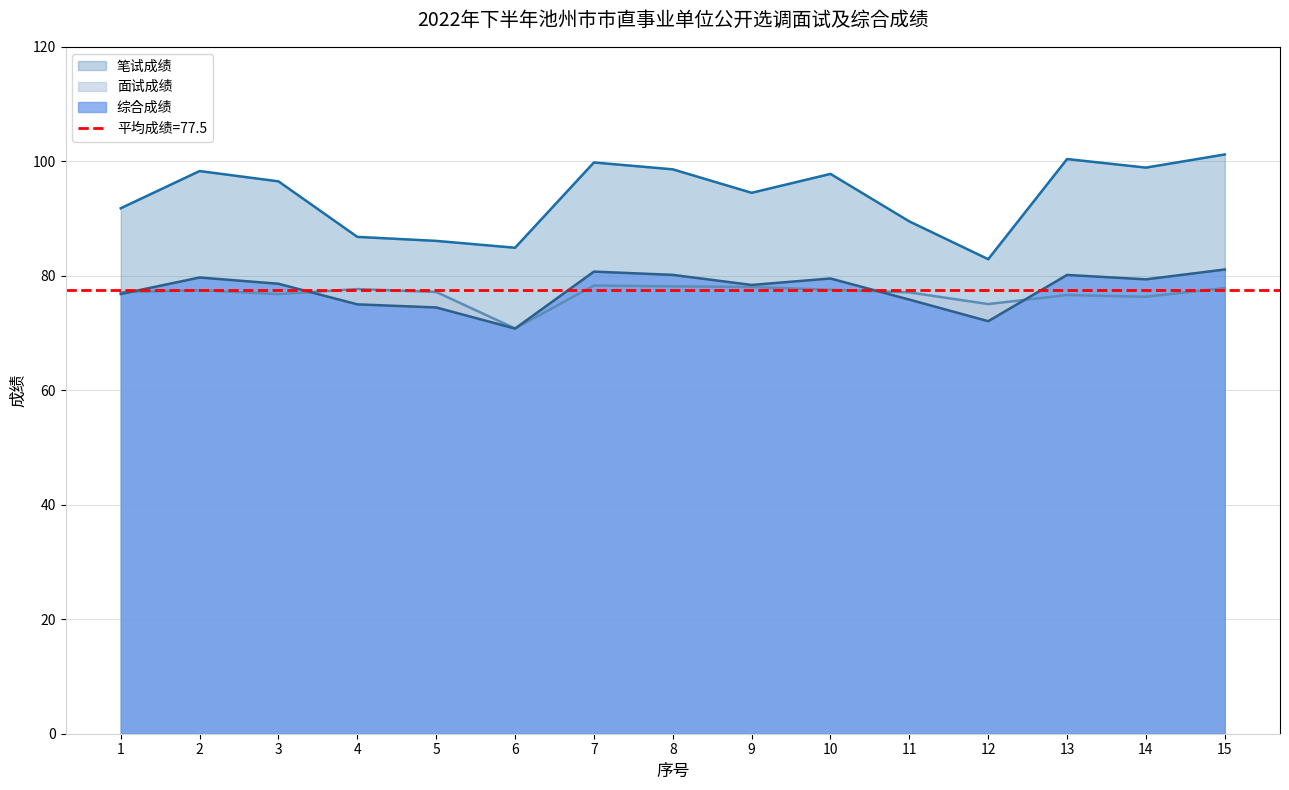

True or false: 笔试成绩 and 综合成绩 intersect in this chart.

False